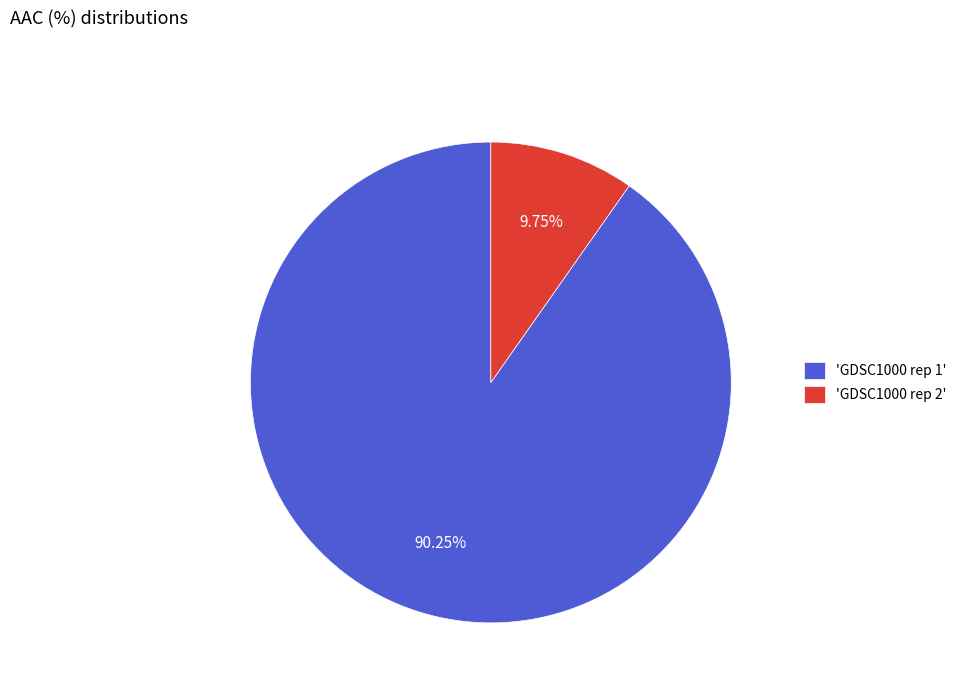

Does any single category account for the majority?

Yes